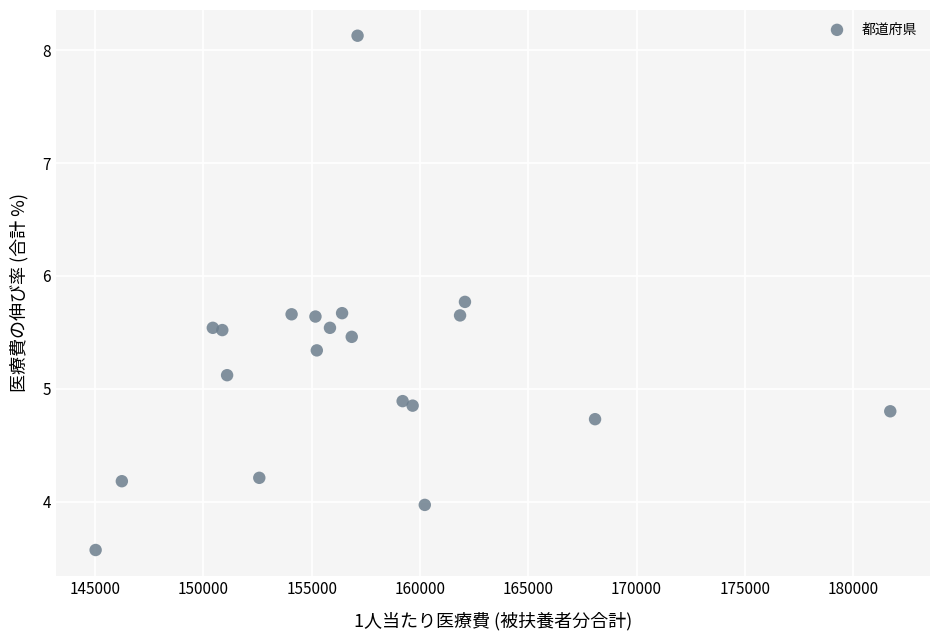

What is the range of Y values (max minus min)?

4.6